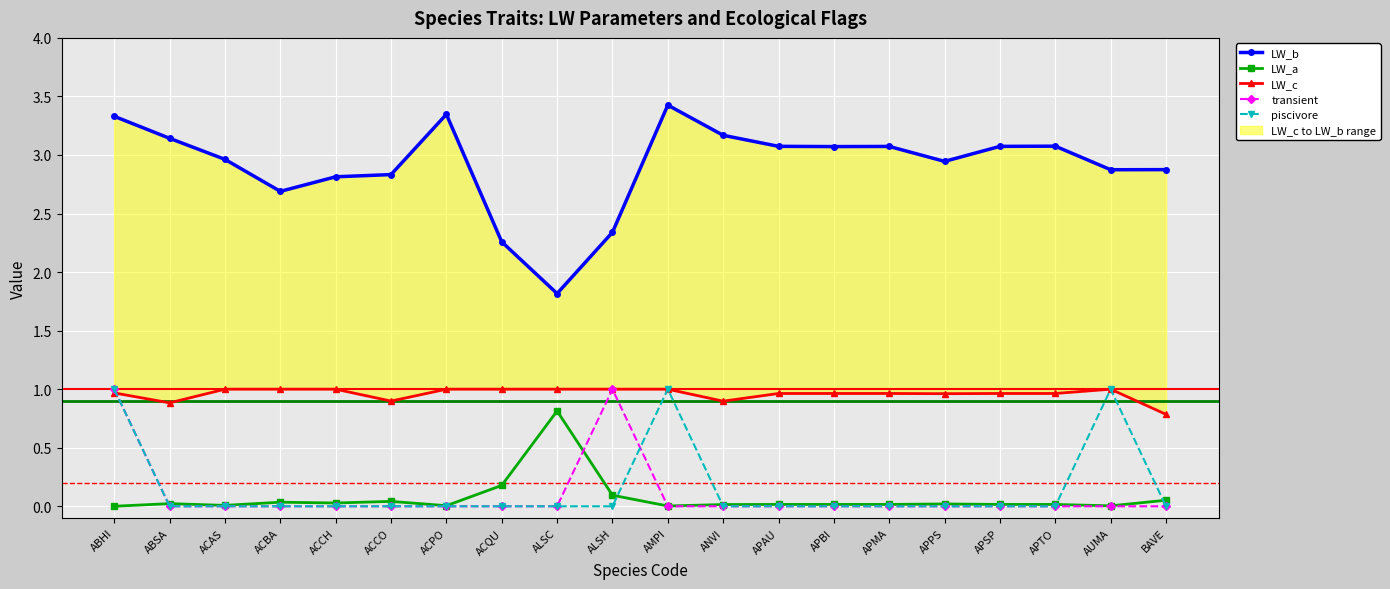

Reading left to right, list all the values displayed in this chart.

LW_b: 3.3	3.1	3.0	2.7	2.8	2.8	3.3	2.3	1.8	2.3	3.4	3.2	3.1	3.1	3.1	2.9	3.1	3.1	2.9	2.9
LW_a: 0.0	0.0	0.0	0.0	0.0	0.0	0.0	0.2	0.8	0.1	0.0	0.0	0.0	0.0	0.0	0.0	0.0	0.0	0.0	0.1
LW_c: 1.0	0.9	1.0	1.0	1.0	0.9	1.0	1.0	1.0	1.0	1.0	0.9	1.0	1.0	1.0	1.0	1.0	1.0	1.0	0.8
transient: 1.0	0.0	0.0	0.0	0.0	0.0	0.0	0.0	0.0	1.0	0.0	0.0	0.0	0.0	0.0	0.0	0.0	0.0	0.0	0.0
piscivore: 1.0	0.0	0.0	0.0	0.0	0.0	0.0	0.0	0.0	0.0	1.0	0.0	0.0	0.0	0.0	0.0	0.0	0.0	1.0	0.0